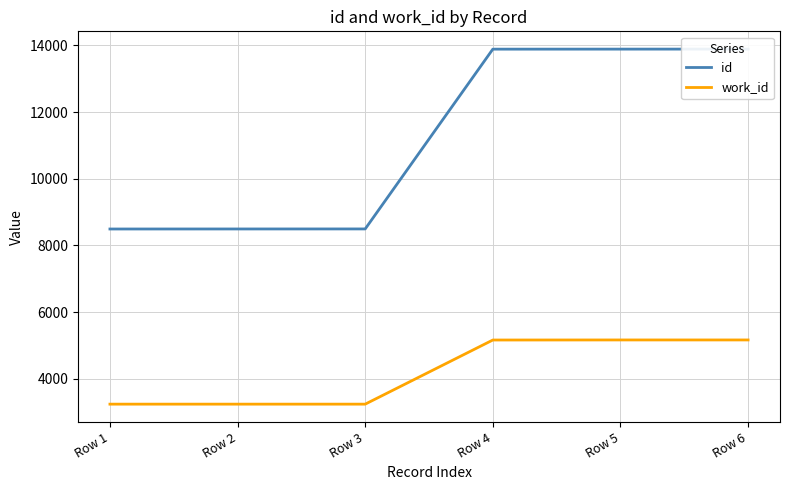

True or false: work_id and id intersect in this chart.

False